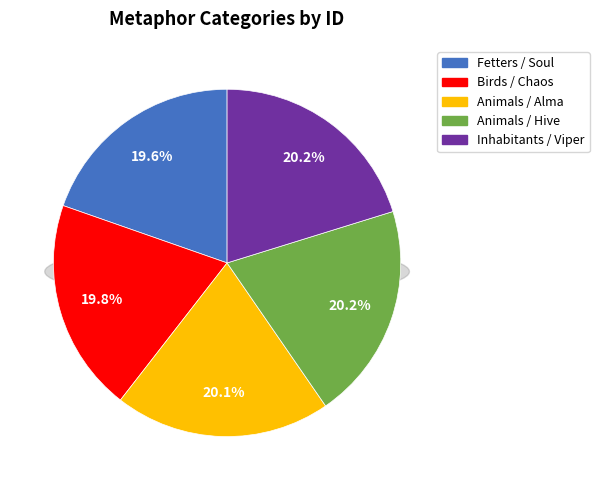

Do Animals / Hive and Inhabitants / Viper together represent more than half of the pie?

No